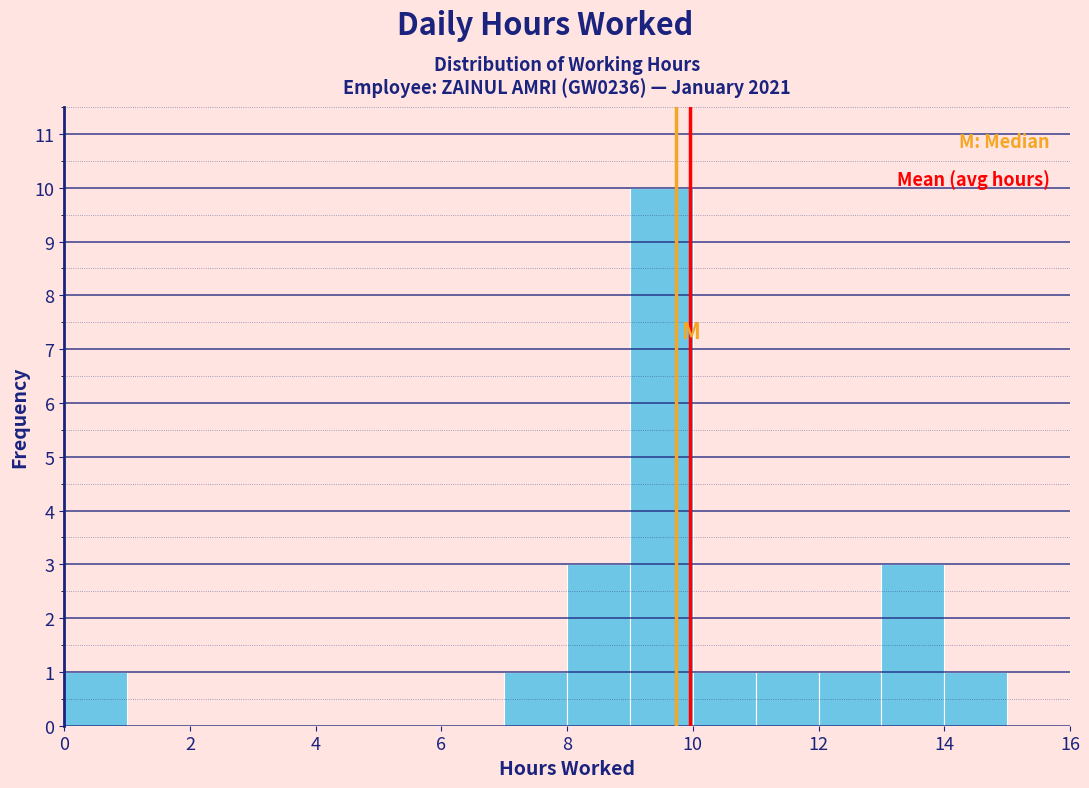

Reading left to right, list every bar in this chart as the range it spans on the x-axis followed by its height. The values are not printed on the chart, so give them approximately, as read against the axis.

0 to 1: 1
1 to 2: 0
2 to 3: 0
3 to 4: 0
4 to 5: 0
5 to 6: 0
6 to 7: 0
7 to 8: 1
8 to 9: 3
9 to 10: 10
10 to 11: 1
11 to 12: 1
12 to 13: 1
13 to 14: 3
14 to 15: 1